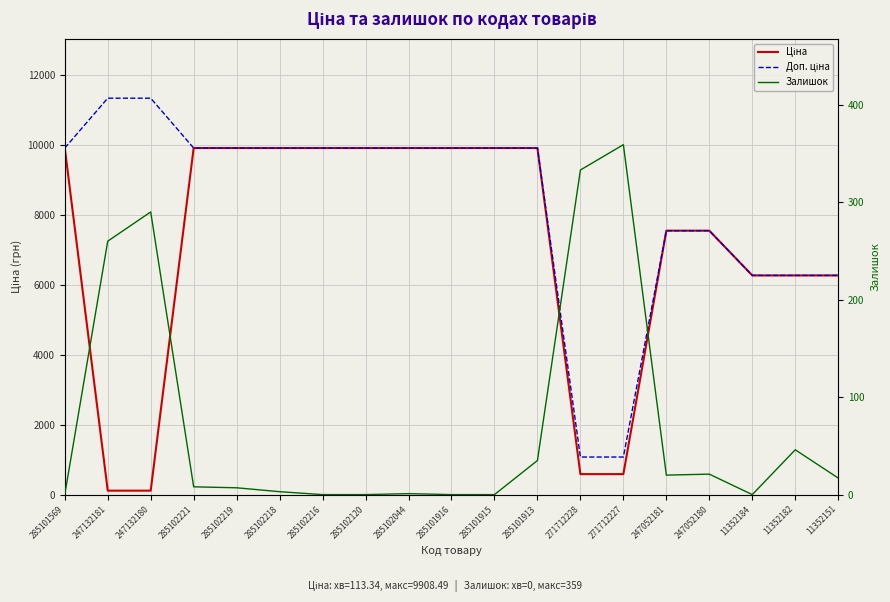

Does the chart display data point markers on the line(s)?

No